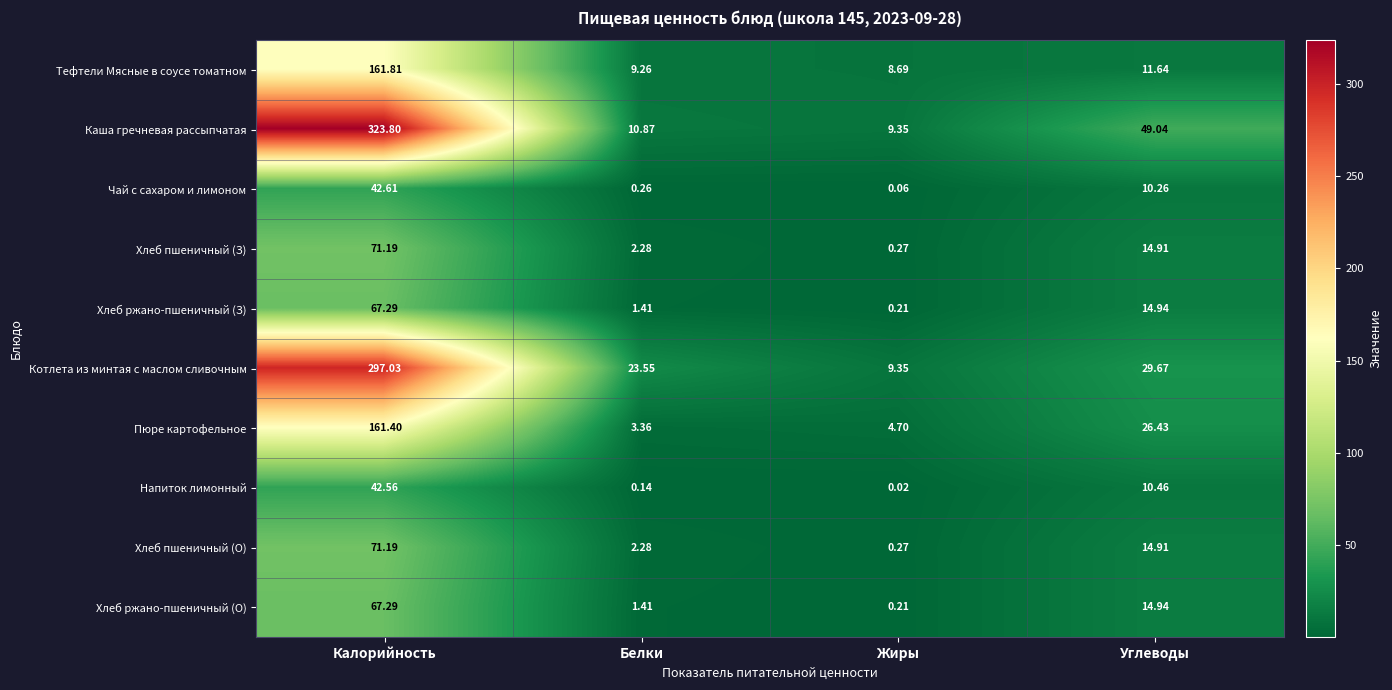

Which series has the largest total across all categories?

Каша гречневая рассыпчатая